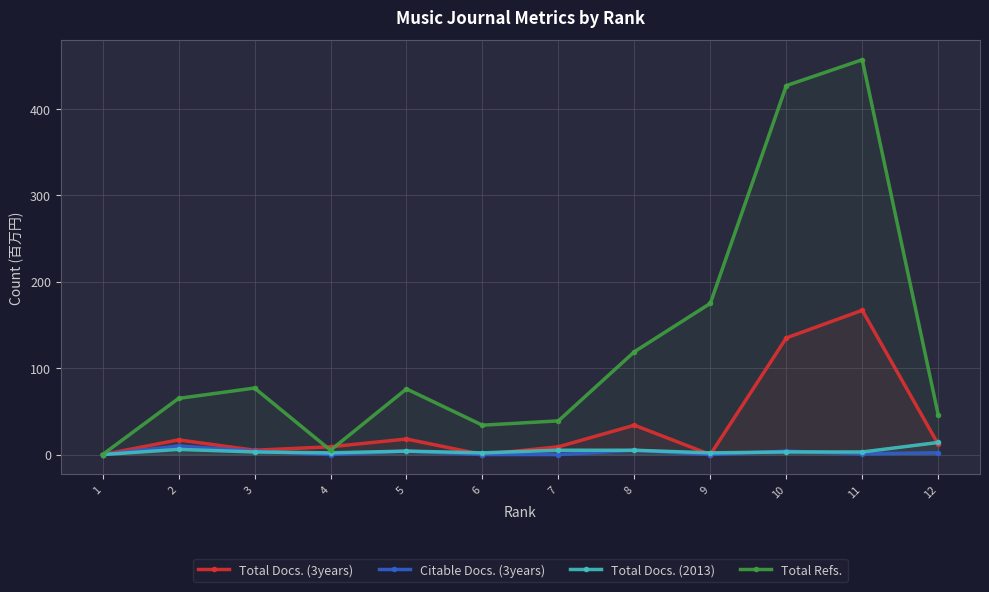

Does the chart have visible grid lines?

Yes